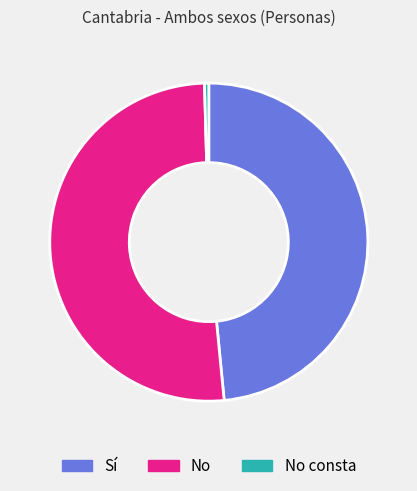

True or false: No accounts for 51% of the total.

True